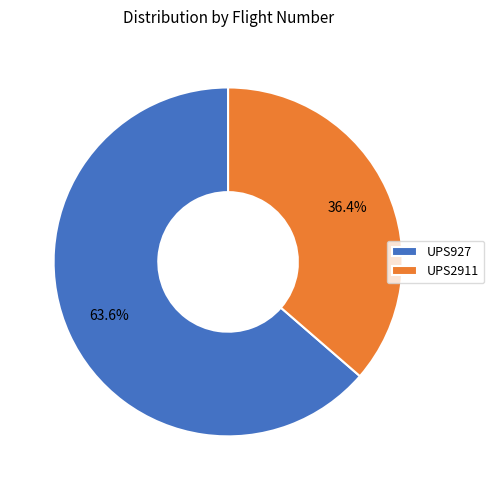

To the nearest percent, what percentage of the pie is UPS2911?

36%